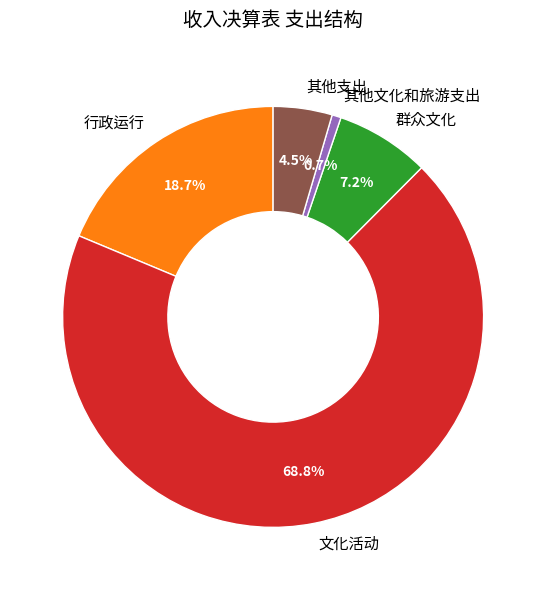

To the nearest percent, what is the difference between the 其他支出 and 群众文化 slice percentages?

3%